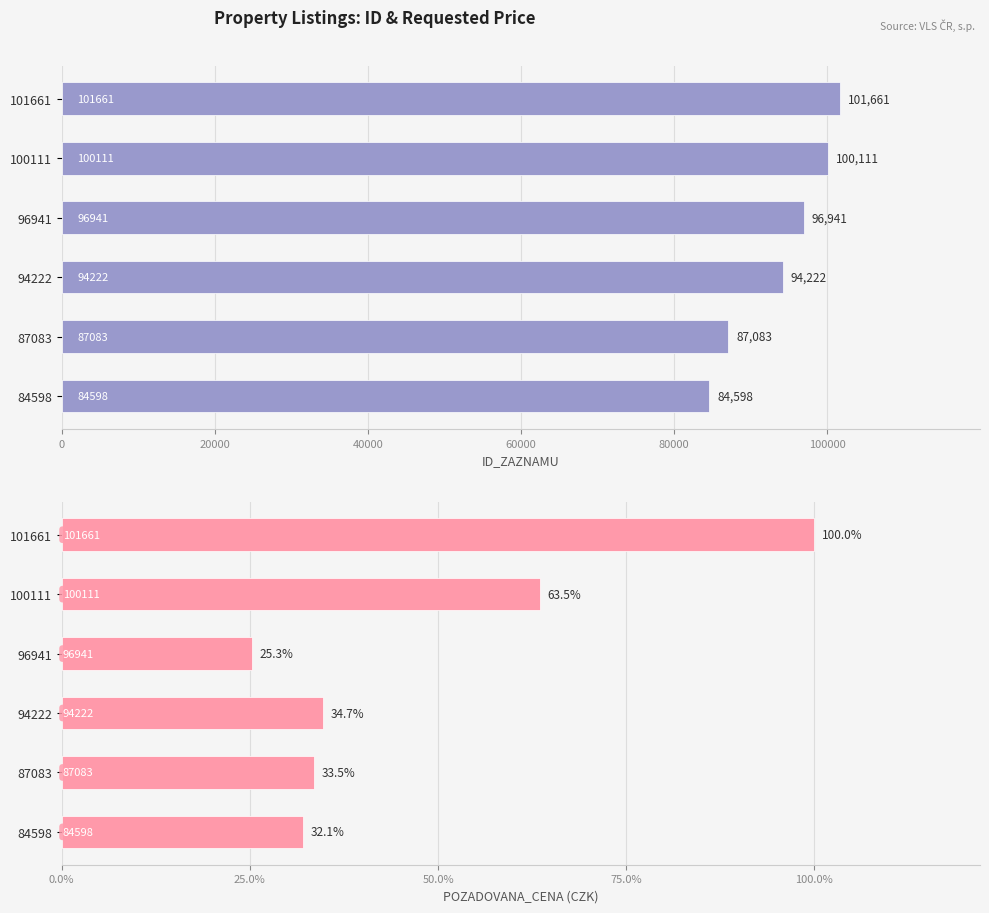

What value does the POZADOVANA_CENA series have at 100000, to the nearest 100?

545000